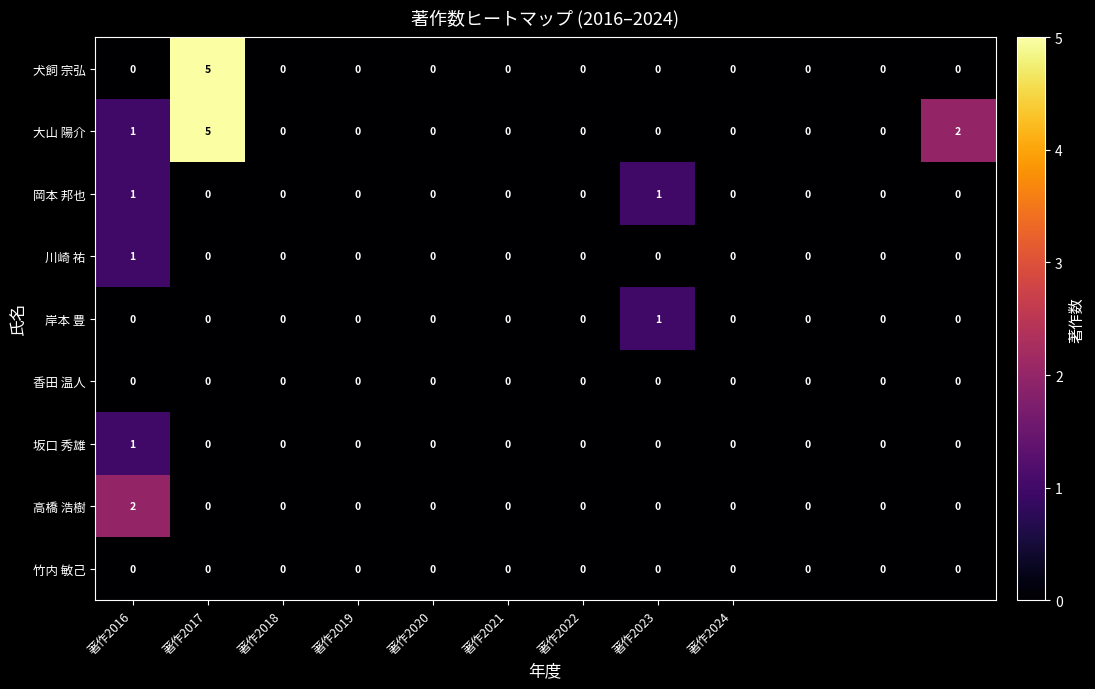

What is the sum of all 犬飼 宗弘 values?

5